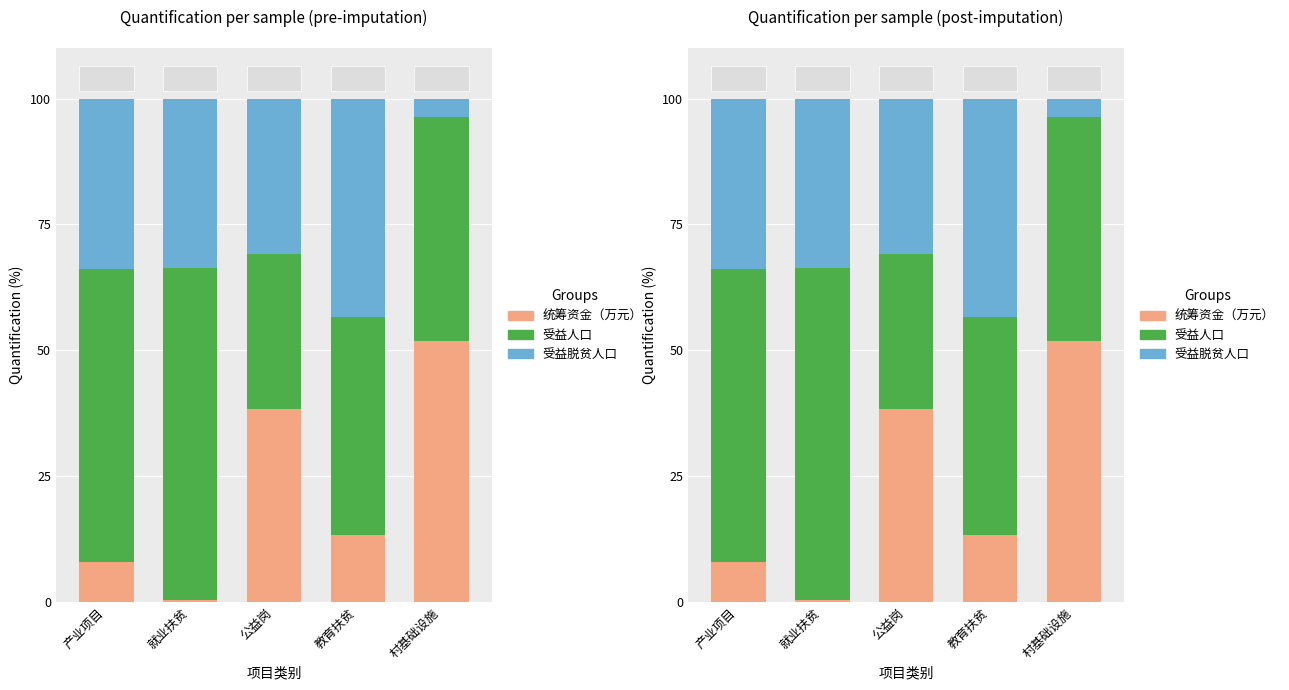

What position from the left is 教育扶贫?

4